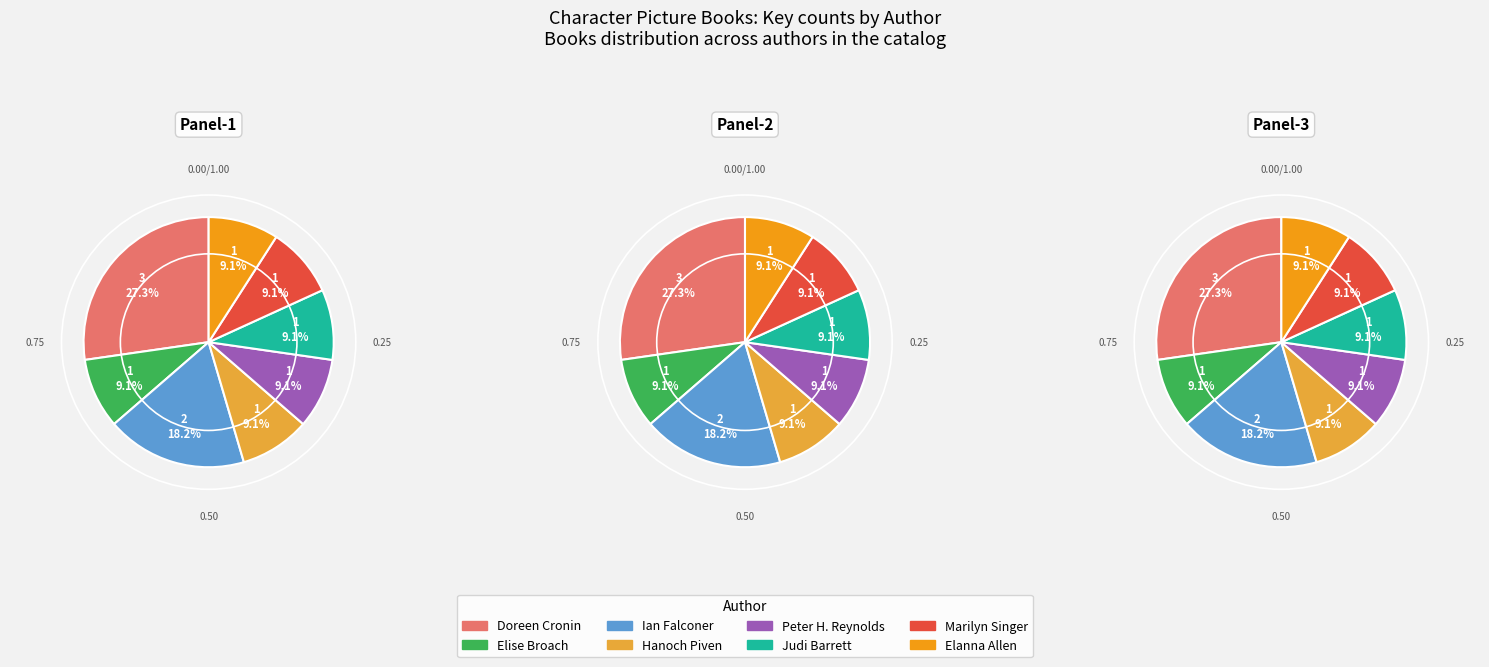

Does Peter H. Reynolds (1565256) account for over 50% of the chart?

No